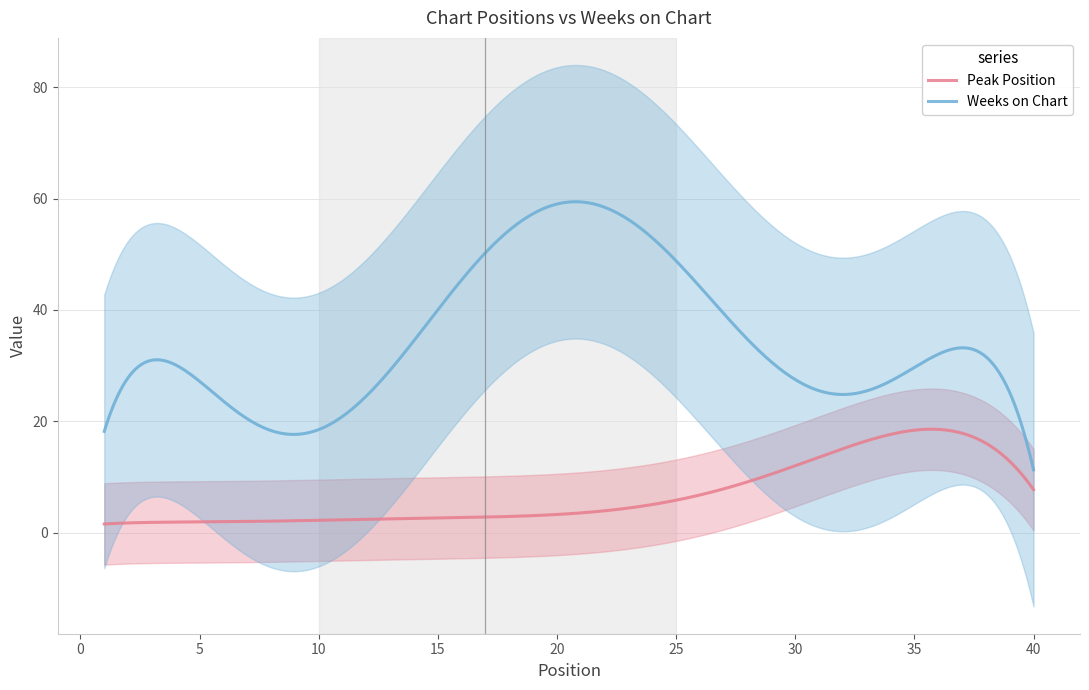

True or false: Weeks on Chart and Peak Position cross at least once.

False